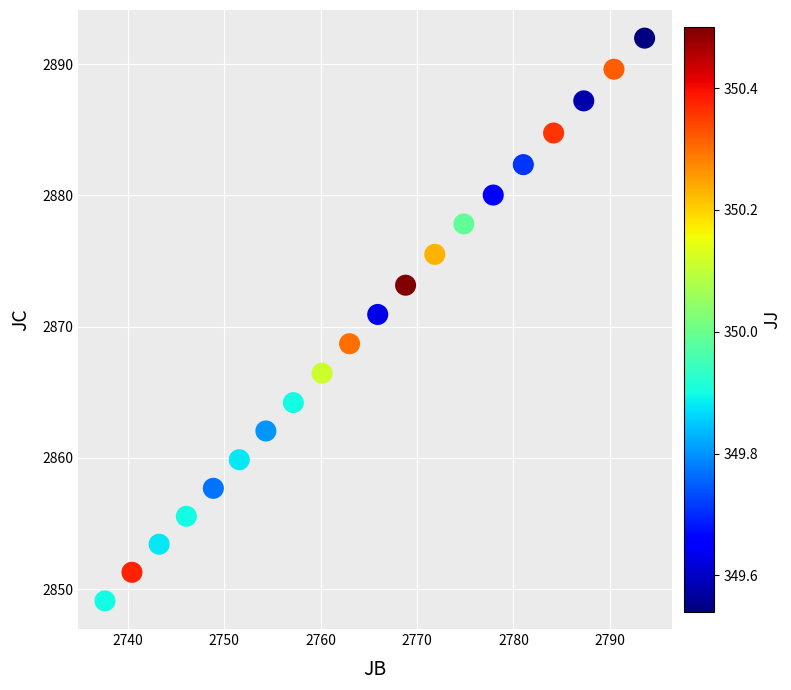

What is the range of Y values (max minus min)?

42.9